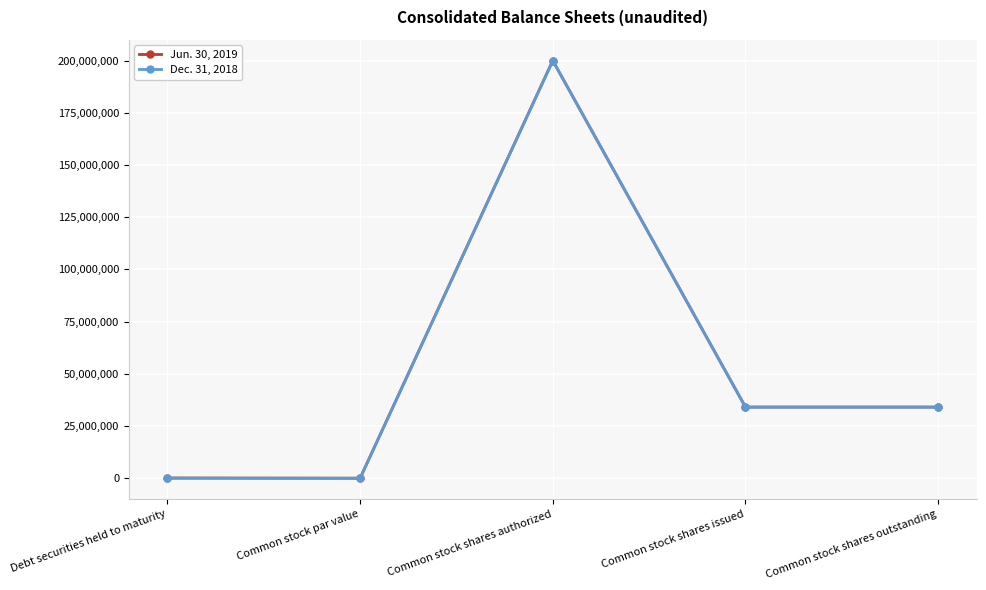

What is the spread (max minus min) of values at Common stock shares outstanding?

19420